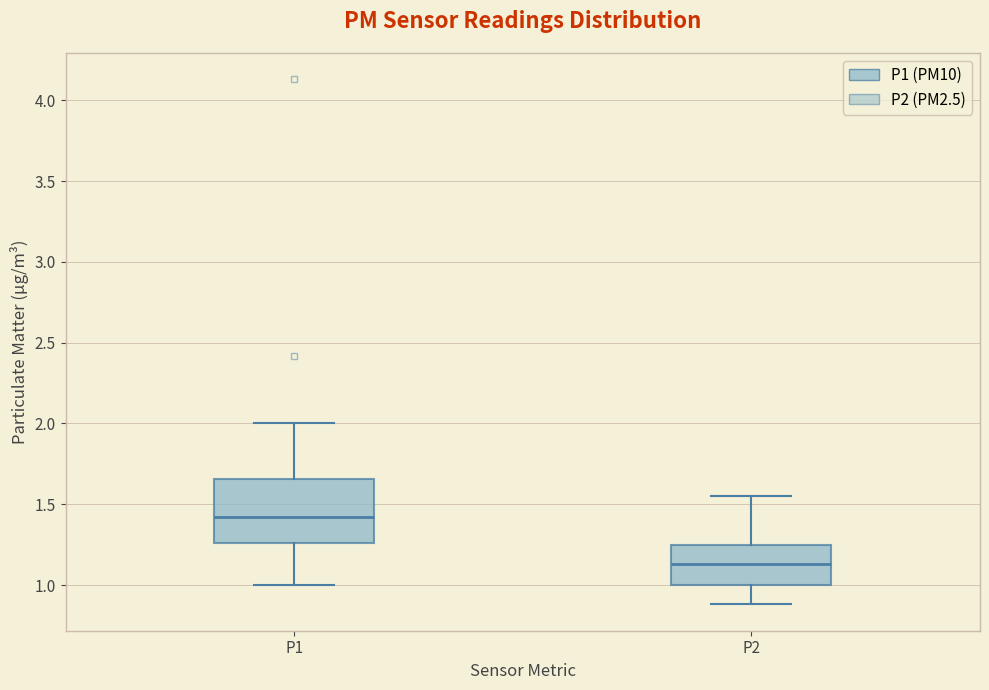

Reading left to right, read every box against the y-axis: the position of its median line, the range the box covers, and the ends of its whiskers. The values are not printed on the chart, so give them approximately, as read against the axis.

P1: median 1.40, box 1.25 to 1.65, whiskers 1.00 to 2.00
P2: median 1.15, box 1.00 to 1.25, whiskers 0.90 to 1.55